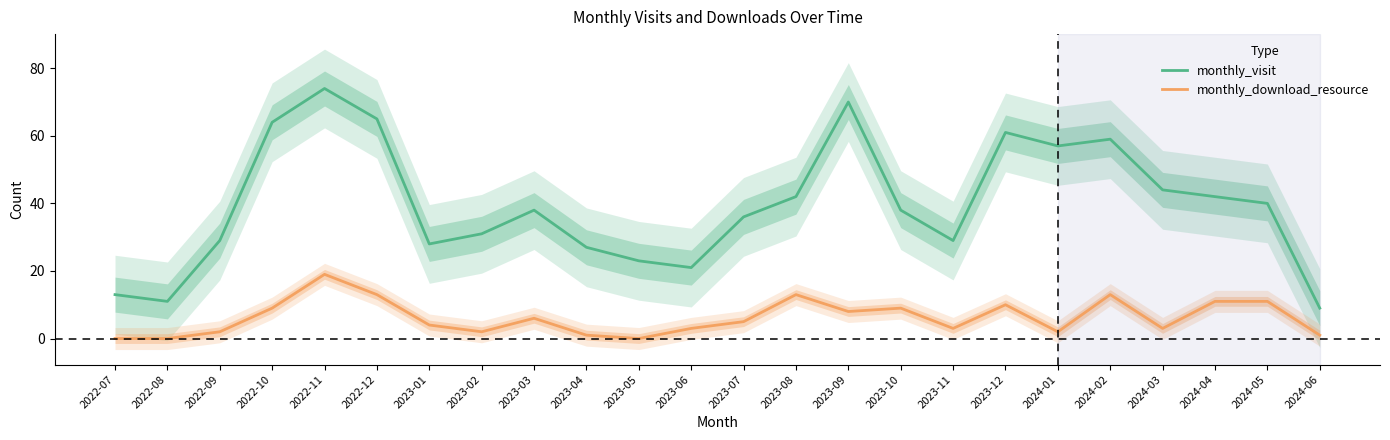

The value of monthly_download_resource at 2023-11 is 4. True or false?

False